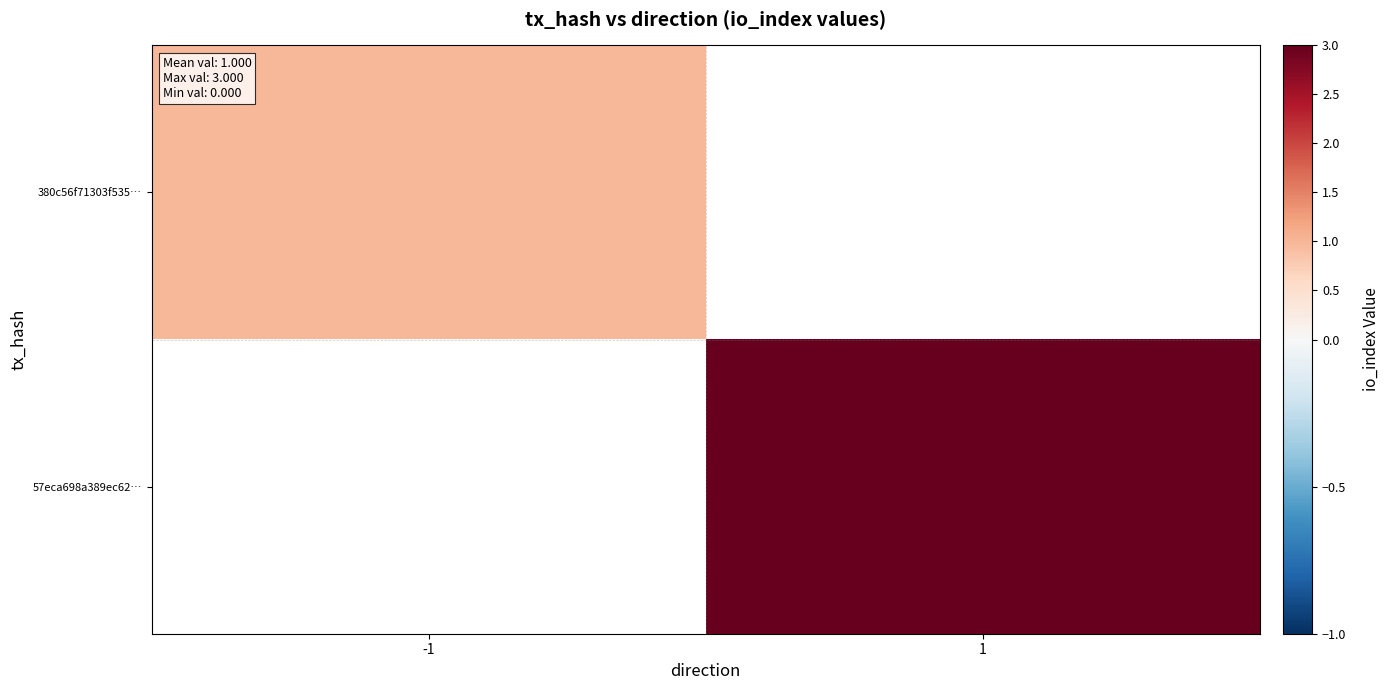

Which category has the highest value in the 57eca698a389ec62… series?

-1